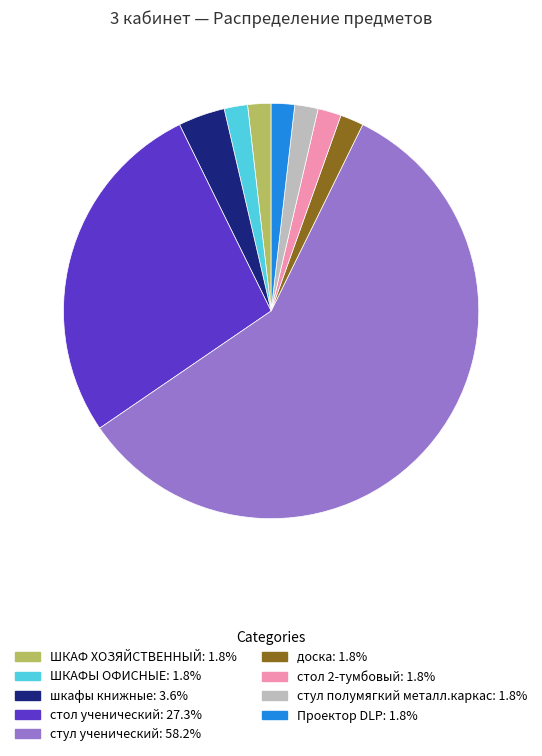

What is the largest slice in the pie chart?

стул ученический